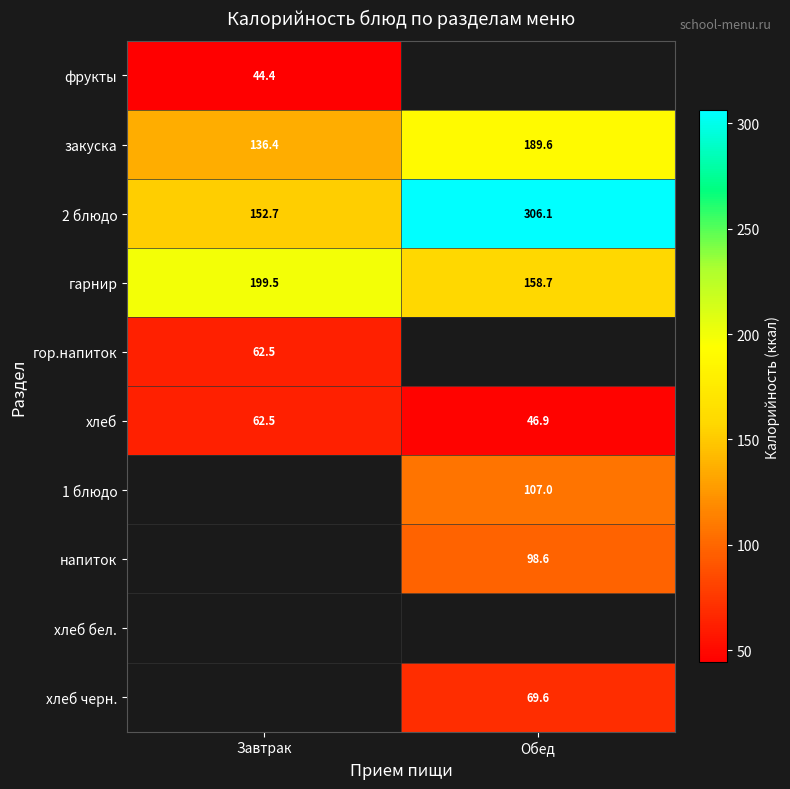

The хлеб series shows 46.9 at Обед. True or false?

True